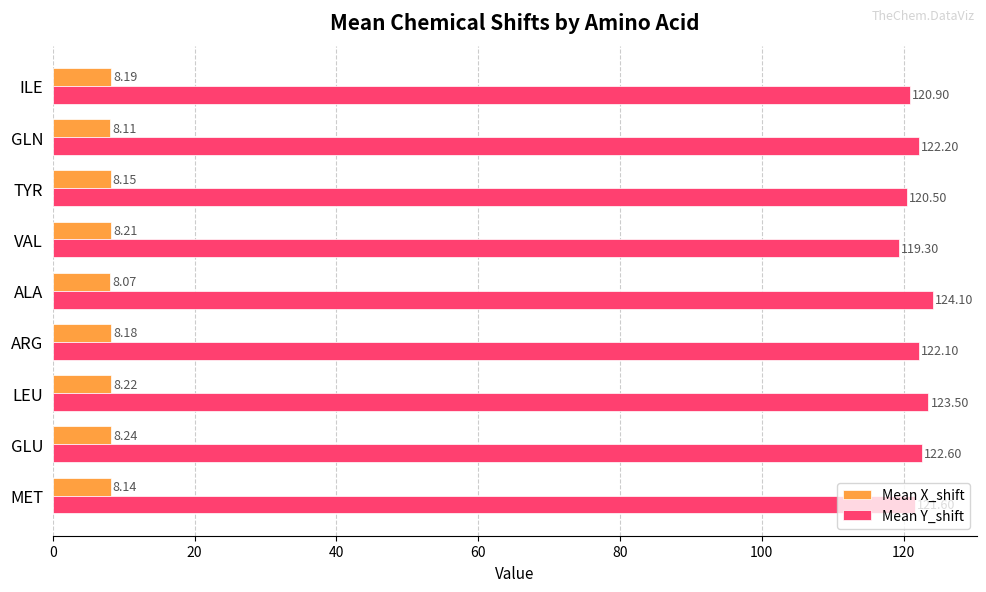

What are all the series names shown in the legend?

Mean X_shift, Mean Y_shift